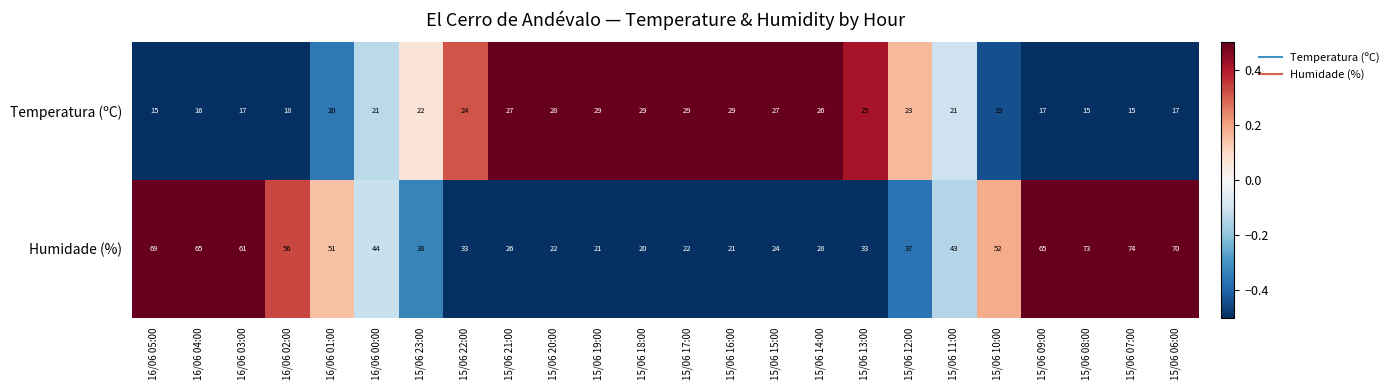

What value does the Temperatura (ºC) series have at 15/06 15:00?

27